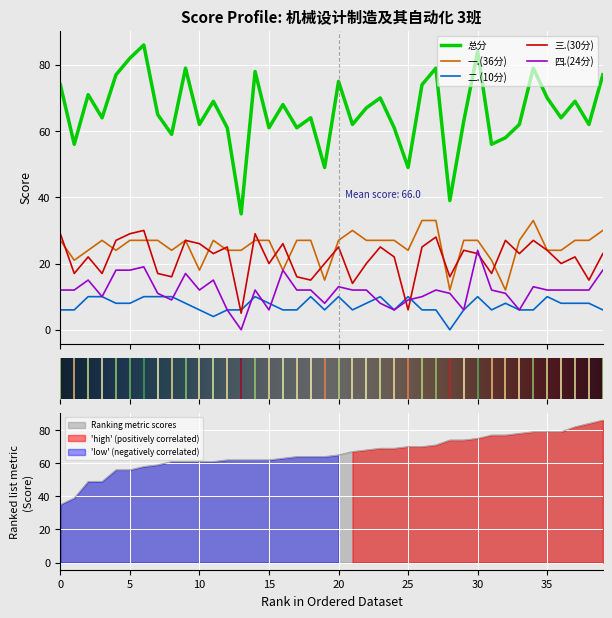

True or false: 一.(36分) and 二.(10分) cross at least once.

False